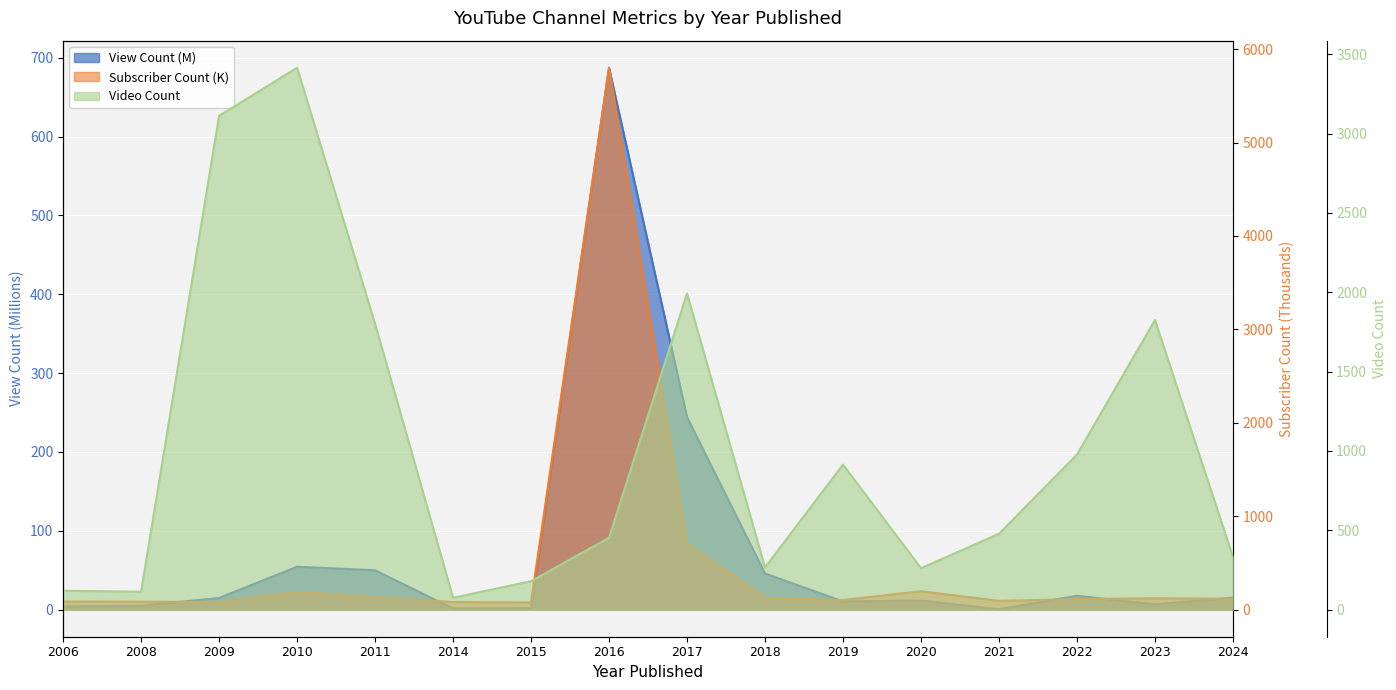

What is the difference between the maximum and minimum values in the Subscriber Count (K) series?

5723.4